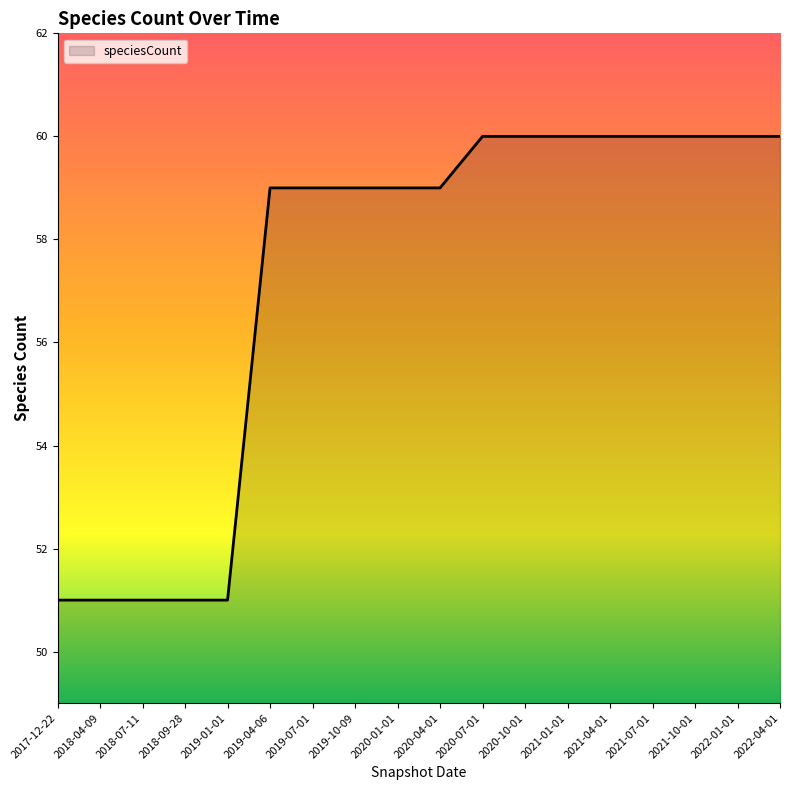

The value at 2021-07-01 is 60. True or false?

True